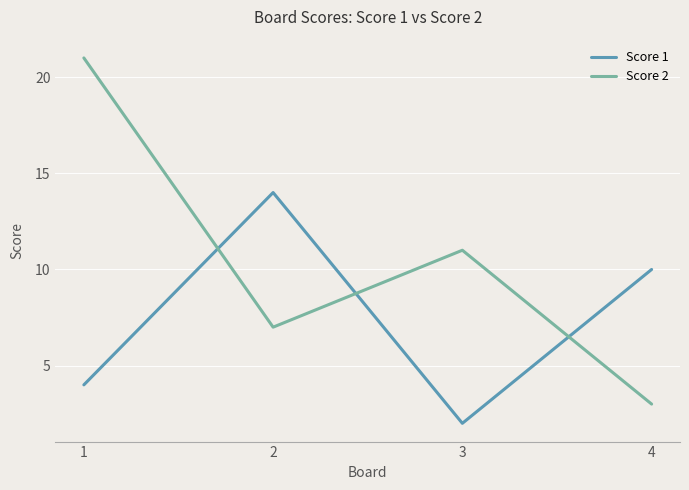

After their last crossing, which series has the higher values: Score 1 or Score 2?

Score 1